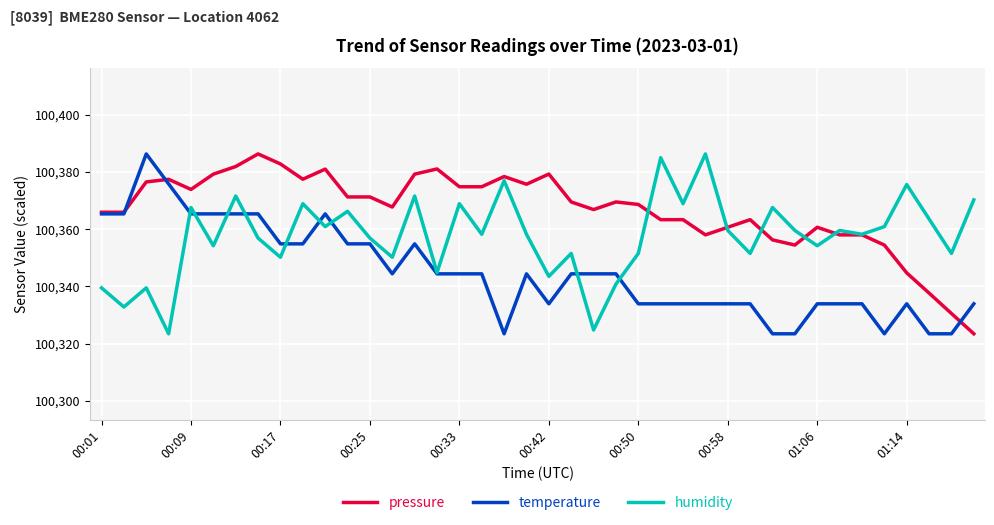

Which series has the largest total across all categories?

pressure